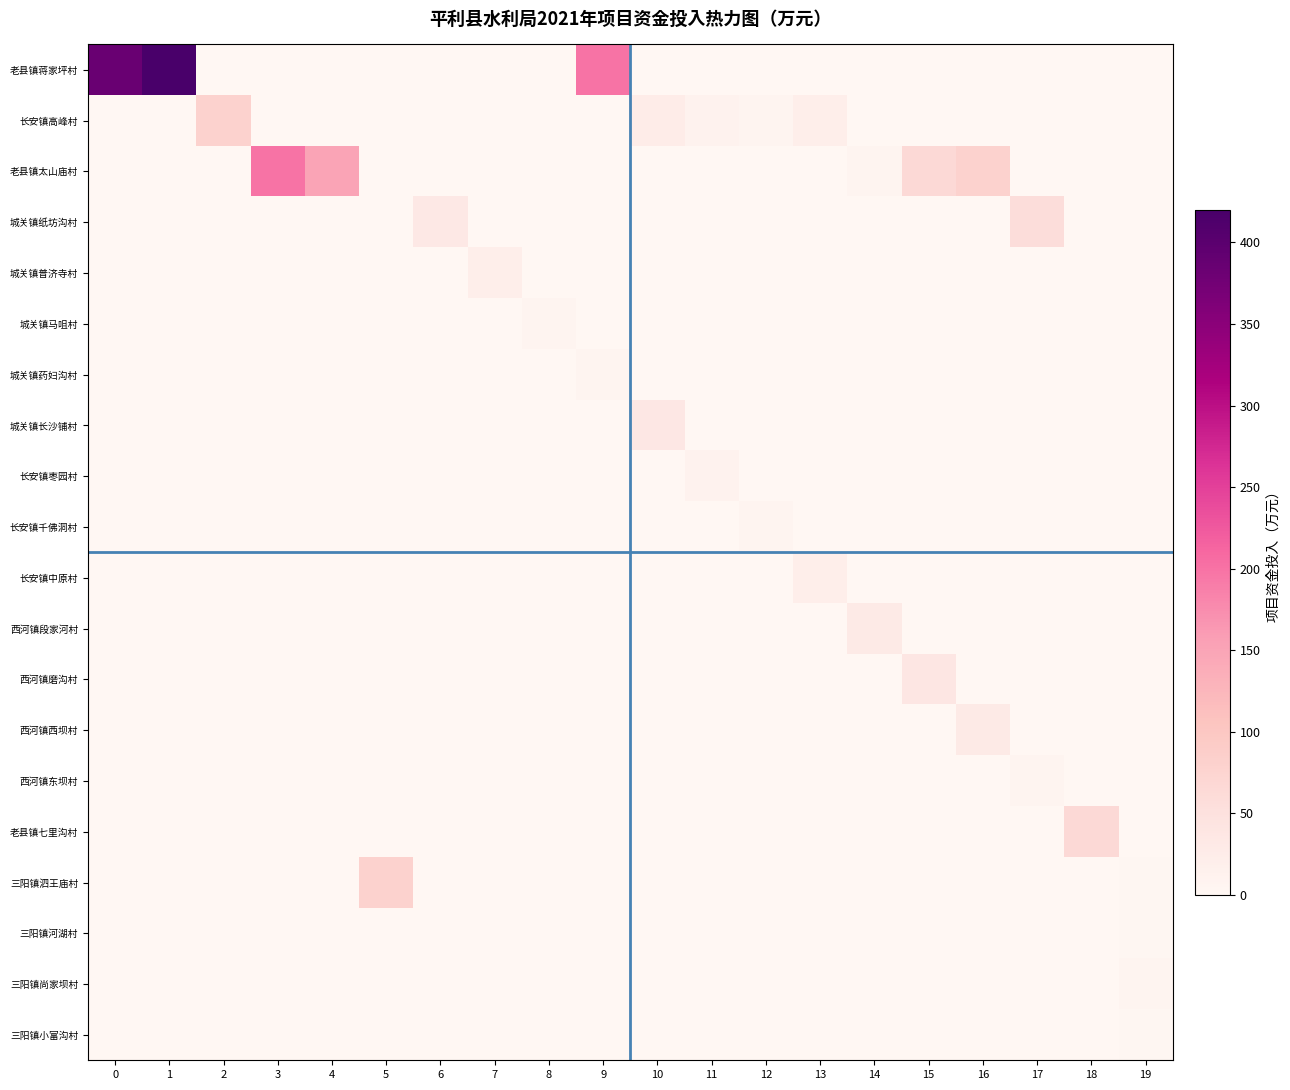

List the series in order of their peak value, lowest first.

三阳镇河湖村, 三阳镇小富沟村, 长安镇千佛洞村, 西河镇东坝村, 三阳镇尚家坝村, 城关镇马咀村, 城关镇药妇沟村, 长安镇枣园村, 城关镇普济寺村, 长安镇中原村, 西河镇段家河村, 西河镇西坝村, 城关镇长沙铺村, 西河镇磨沟村, 城关镇纸坊沟村, 老县镇七里沟村, 长安镇高峰村, 三阳镇泗王庙村, 老县镇太山庙村, 老县镇蒋家坪村